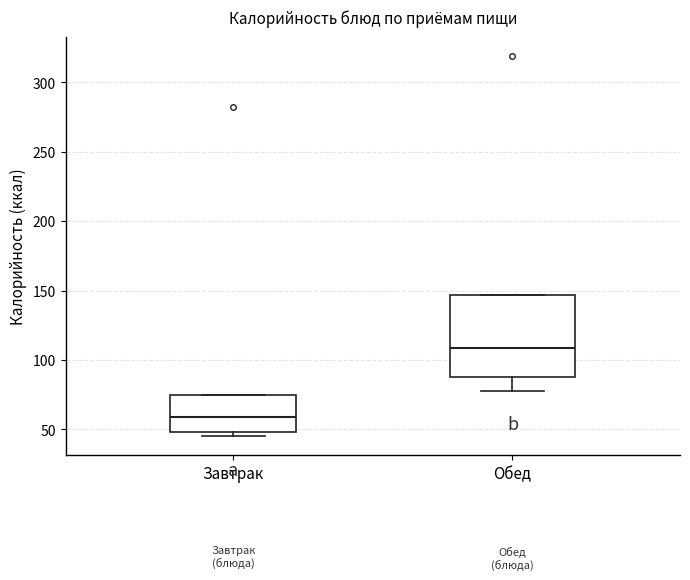

Which box's median line is the highest?

Обед